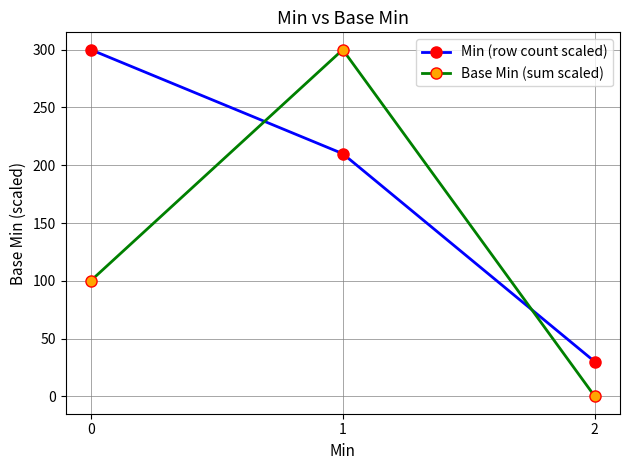

Reading right to left, list all the values displayed in this chart.

Min (row count scaled): 30	210	300
Base Min (sum scaled): 0	300	100